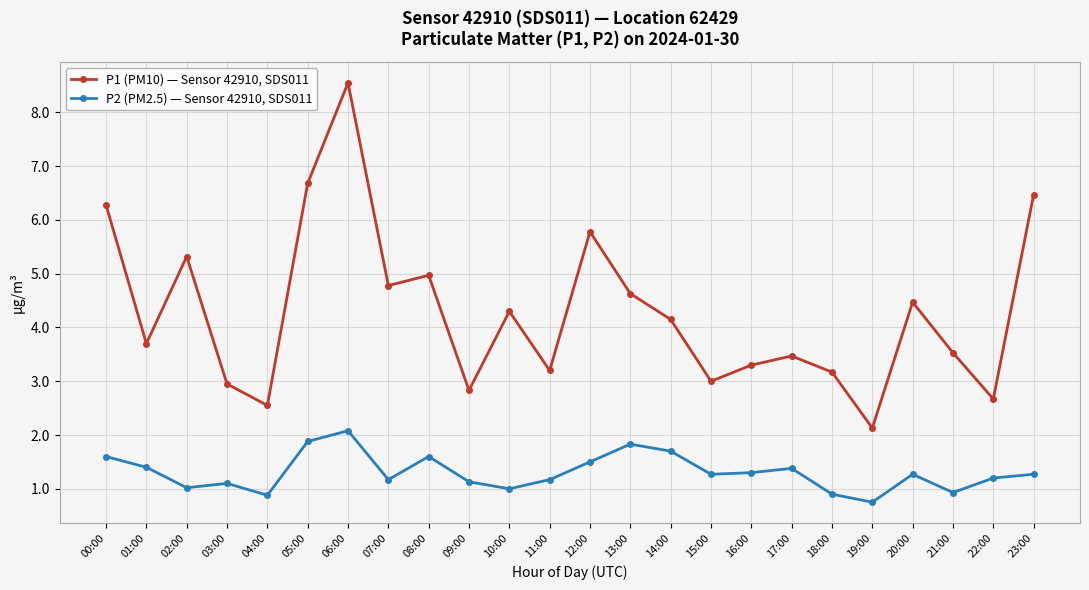

True or false: P1 (PM10) — Sensor 42910, SDS011 and P2 (PM2.5) — Sensor 42910, SDS011 cross at least once.

False